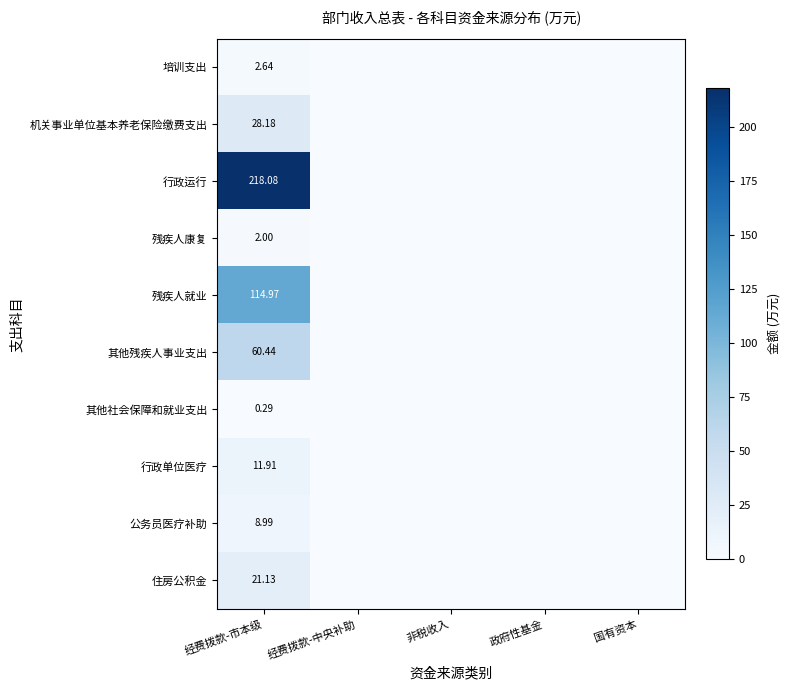

Which series has the largest range (max minus min)?

行政运行